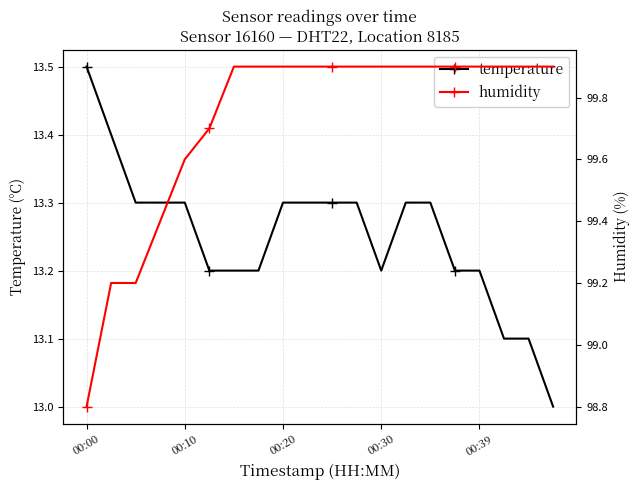

Where is temperature nearest to the value 13?

19